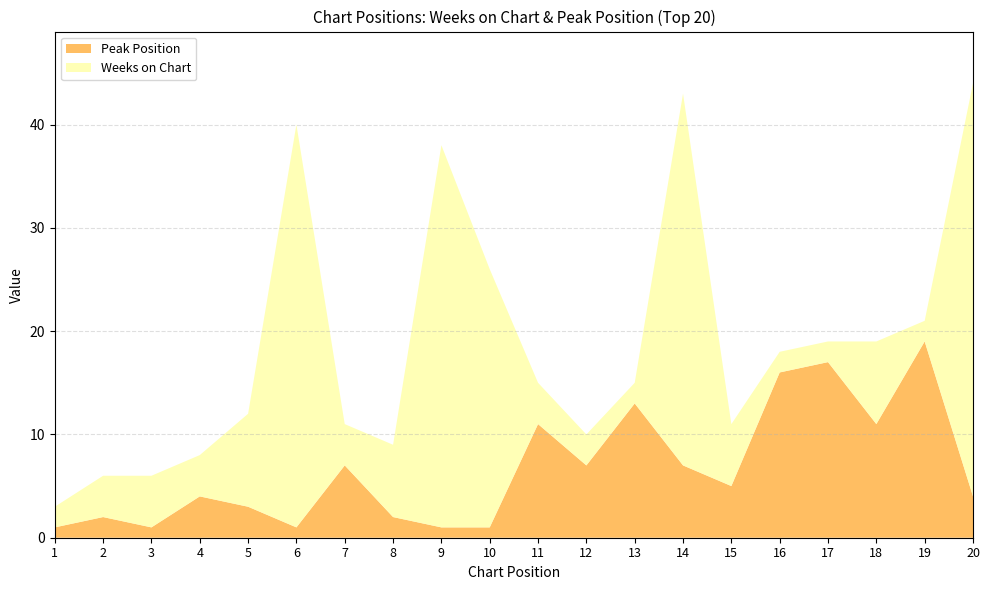

Reading left to right, transcribe all the data shown in this chart.

Weeks on Chart: 1=2	2=4	3=5	4=4	5=9	6=39	7=4	8=7	9=37	10=25	11=4	12=3	13=2	14=36	15=6	16=2	17=2	18=8	19=2	20=40
Peak Position: 1=1	2=2	3=1	4=4	5=3	6=1	7=7	8=2	9=1	10=1	11=11	12=7	13=13	14=7	15=5	16=16	17=17	18=11	19=19	20=4